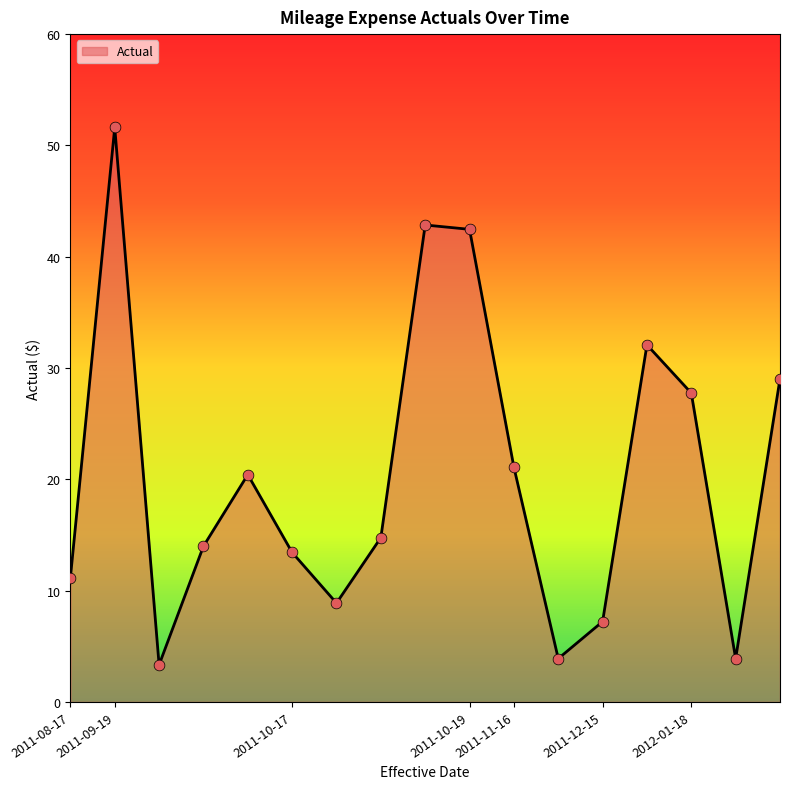

What is the smallest value displayed?

3.3